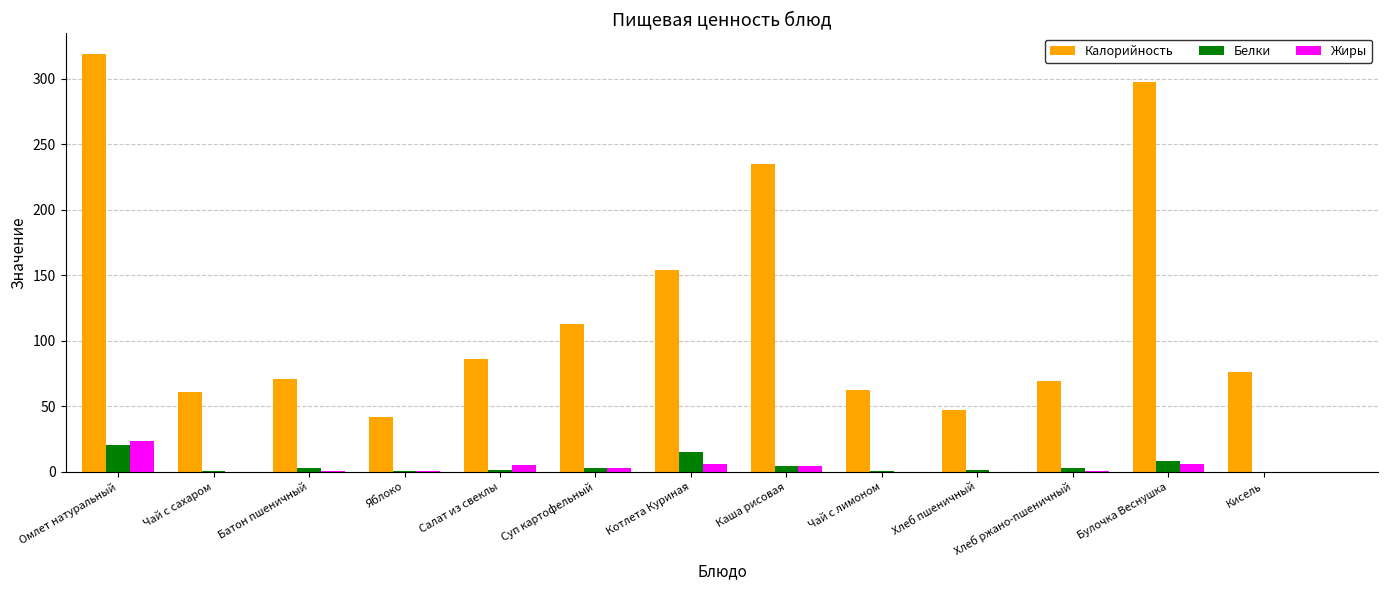

What is the maximum value shown in the chart?

318.7